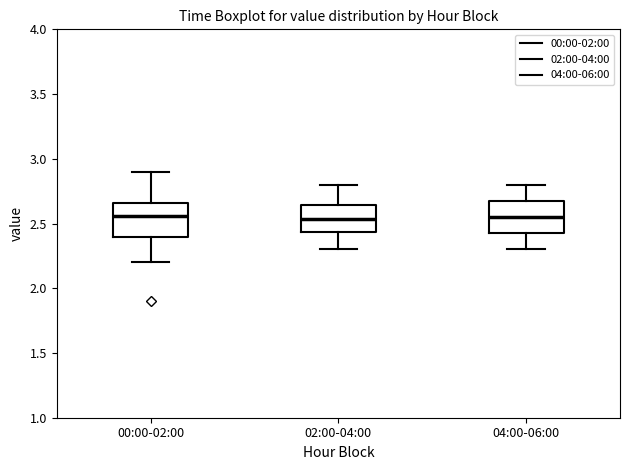

Reading left to right, transcribe this box plot: for each box, give where its median line is, the range the box spans, and where its two whiskers end, as read against the y-axis. The values are not printed on the chart, so give them approximately, as read against the axis.

00:00-02:00: median 2.55, box 2.40 to 2.65, whiskers 2.20 to 2.90
02:00-04:00: median 2.55, box 2.45 to 2.65, whiskers 2.30 to 2.80
04:00-06:00: median 2.55, box 2.45 to 2.65, whiskers 2.30 to 2.80